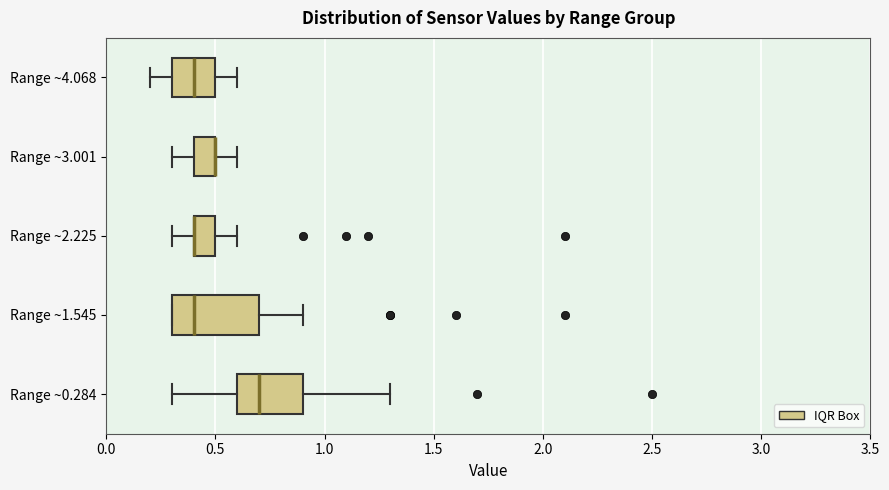

Reading bottom to top, read every box against the x-axis: the position of its median line, the range the box covers, and the ends of its whiskers. The values are not printed on the chart, so give them approximately, as read against the axis.

Range ~0.284: median 0.7, box 0.6 to 0.9, whiskers 0.3 to 1.3
Range ~1.545: median 0.4, box 0.3 to 0.7, whiskers 0.3 to 0.9
Range ~2.225: median 0.4 (drawn on the box's left edge), box 0.4 to 0.5, whiskers 0.3 to 0.6
Range ~3.001: median 0.5 (drawn on the box's right edge), box 0.4 to 0.5, whiskers 0.3 to 0.6
Range ~4.068: median 0.4, box 0.3 to 0.5, whiskers 0.2 to 0.6